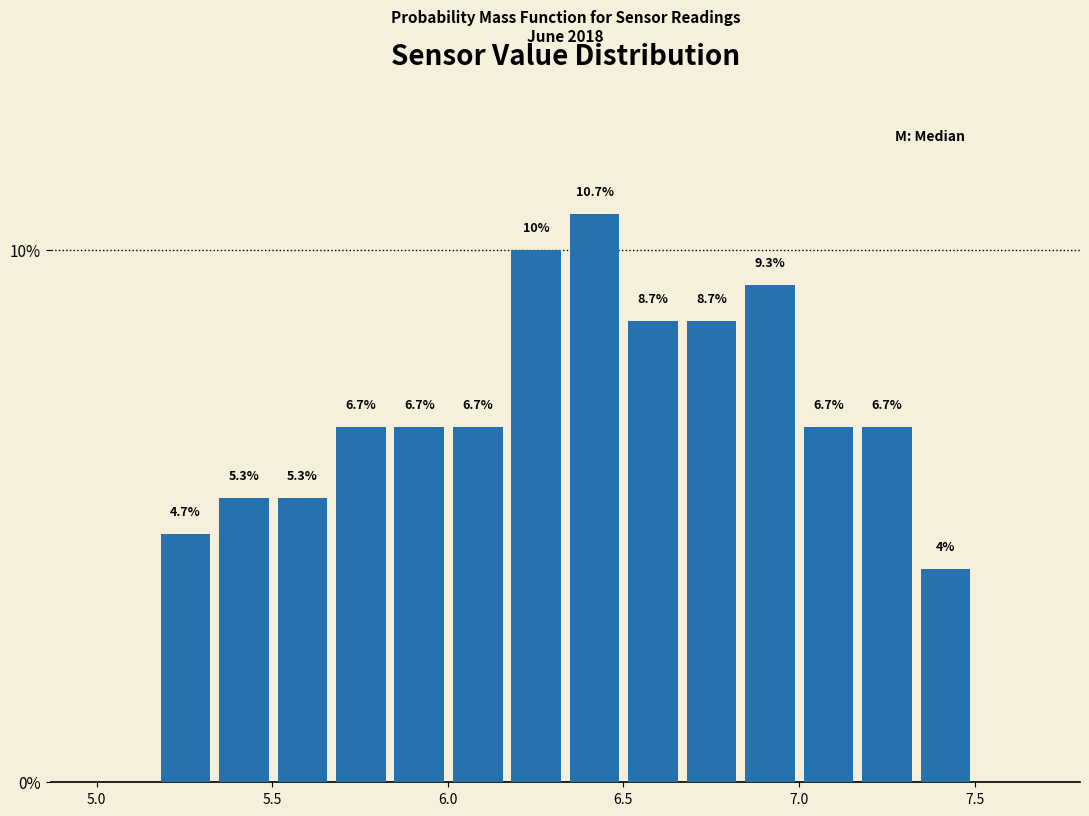

Around what value on the x-axis is the tallest bar? Give the approximate position of its centre, as read against the axis.

6.40